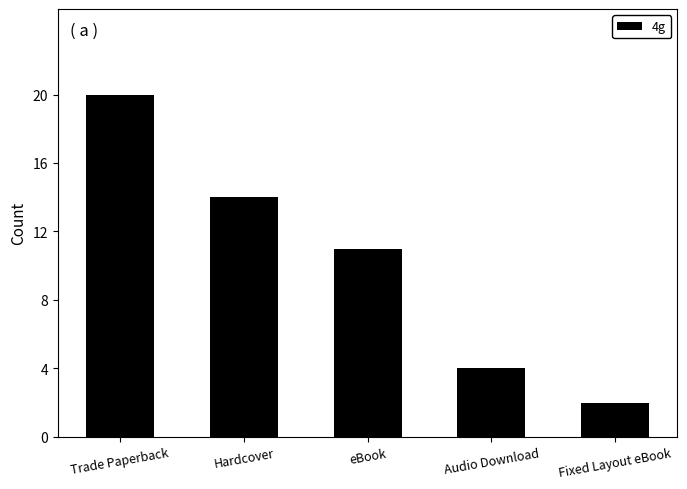

At which label is the value closest to 11?

eBook